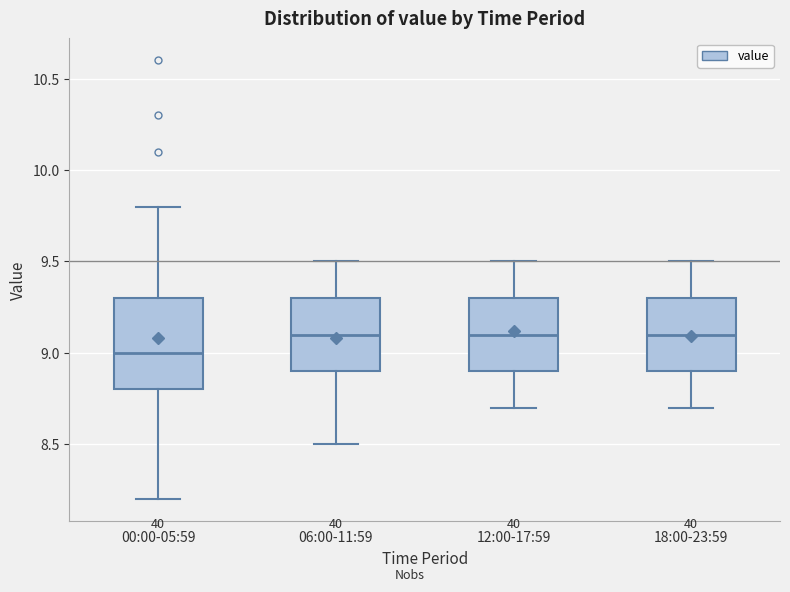

Where does the lower whisker of the box for 06:00-11:59 end on the y-axis? The values are not printed on the chart, so give them approximately, as read against the axis.

8.5